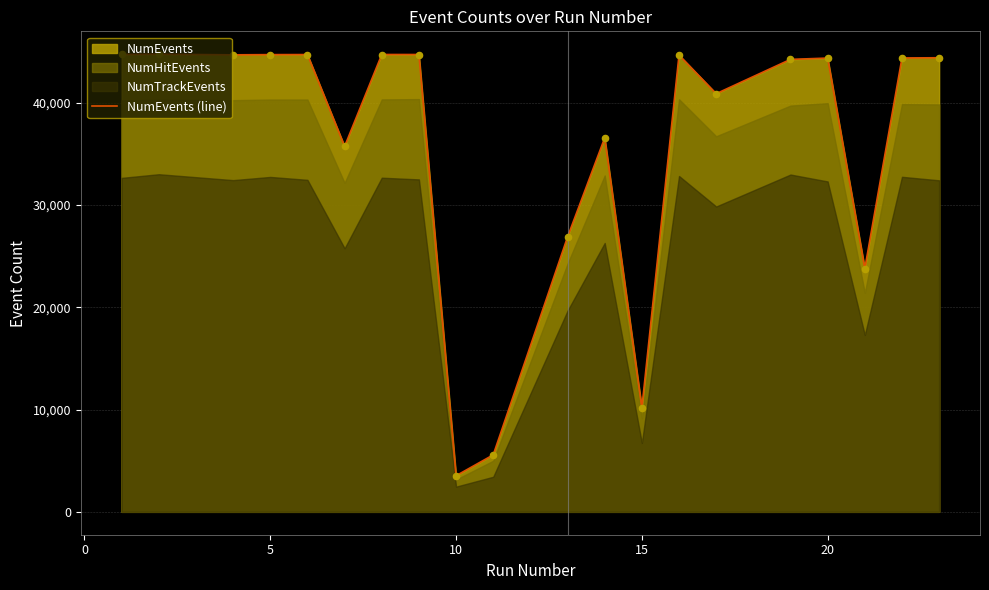

What is the minimum value for NumEvents (line)?

3531